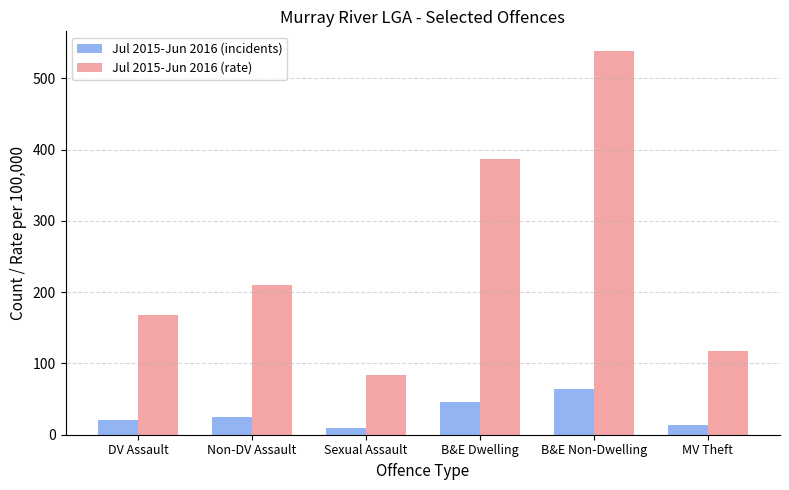

Rank the series by their average value, from highest to lowest.

Jul 2015-Jun 2016 (rate), Jul 2015-Jun 2016 (incidents)